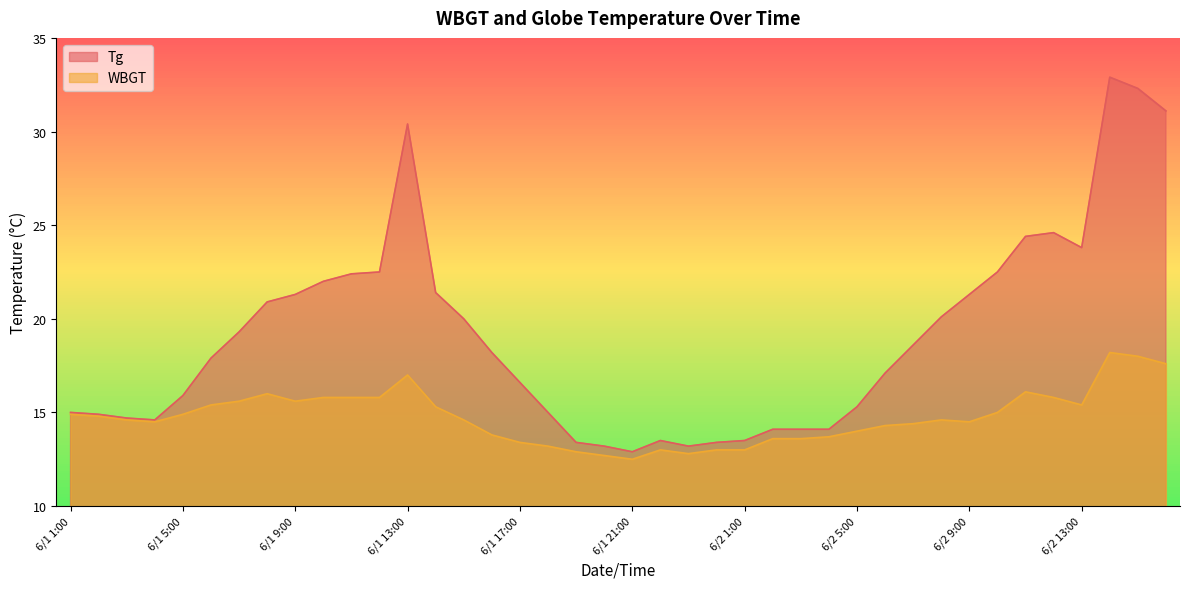

True or false: WBGT and Tg cross at least once.

False